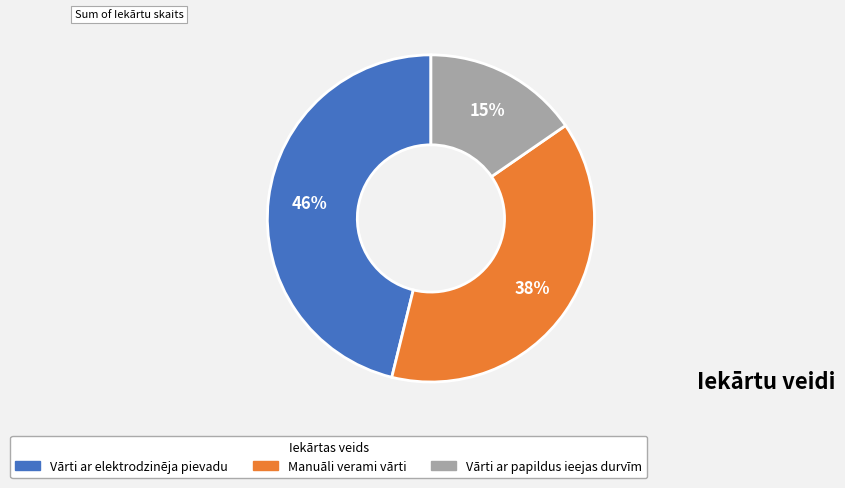

Is there any slice that represents more than half of the pie?

No